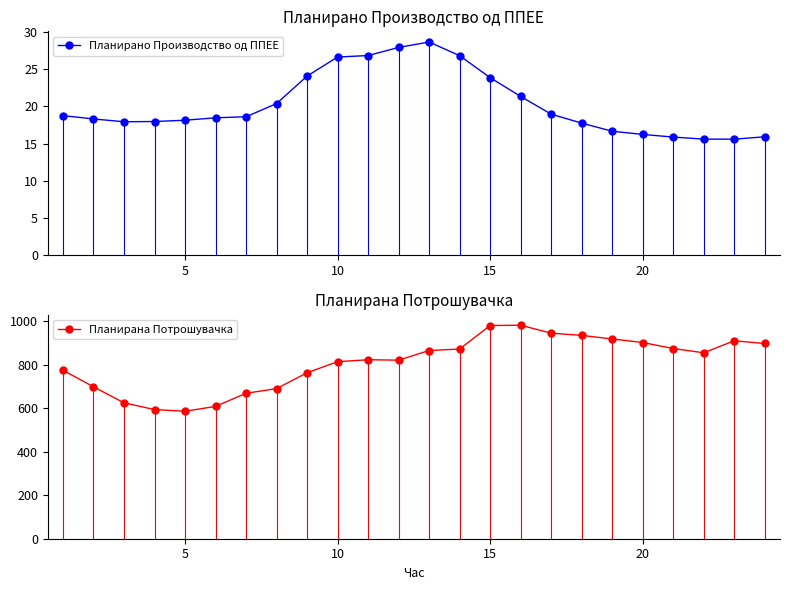

True or false: Планирано Производство од ППЕЕ has more than 0 interior local peaks.

True